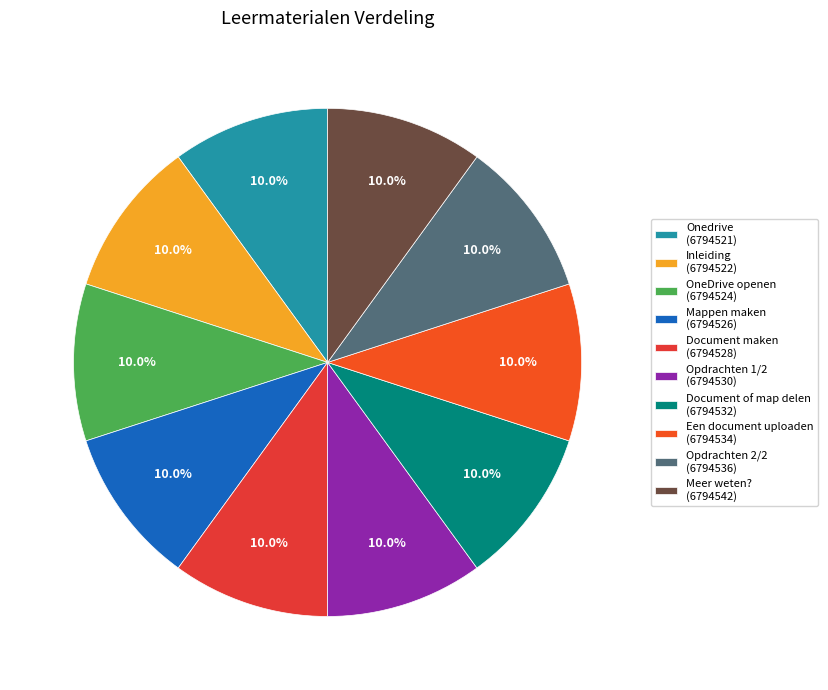

How many slices are in this pie chart?

10